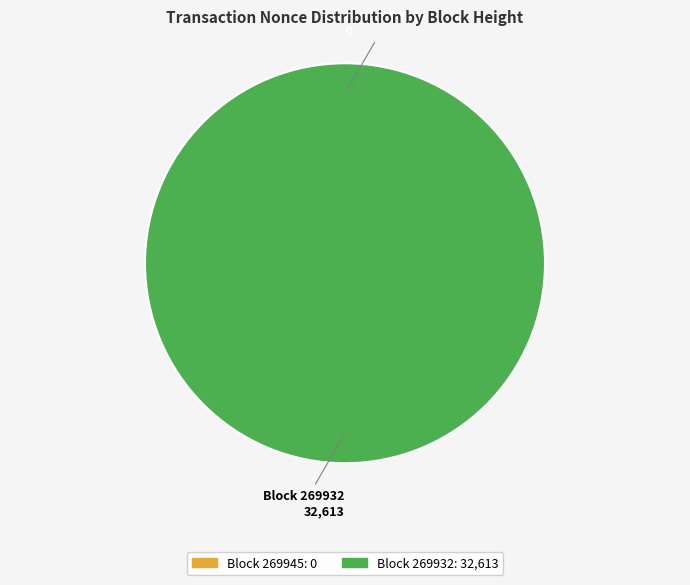

How many slices are in this pie chart?

2